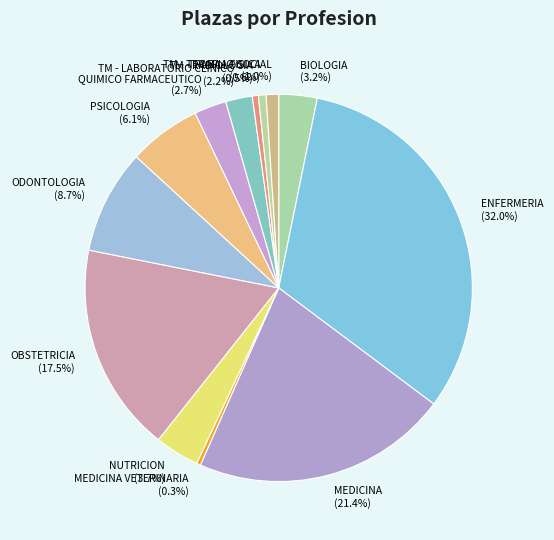

What portion of the pie excludes MEDICINA?

78.6%